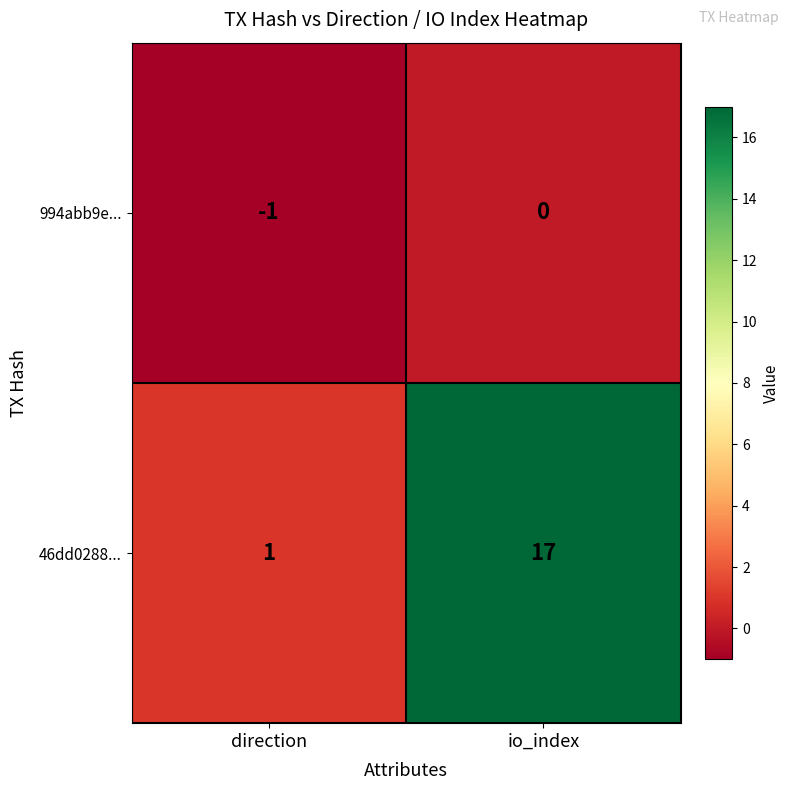

Rank the series at direction from lowest to highest value.

994abb9e..., 46dd0288...